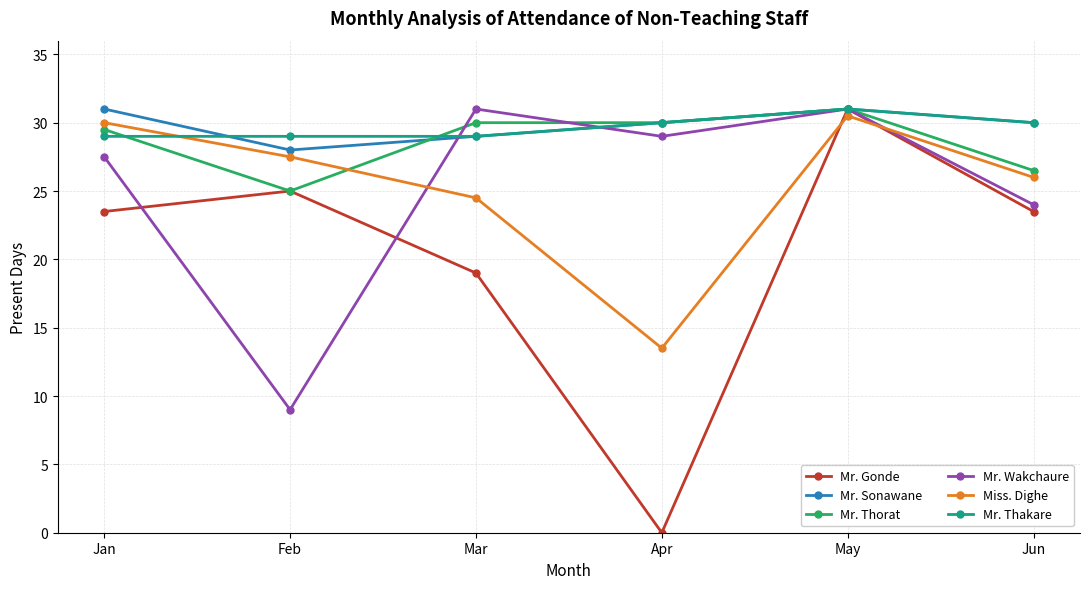

Reading left to right, transcribe all the data shown in this chart.

Mr. Gonde: Jan=23.5	Feb=25.0	Mar=19.0	Apr=0.0	May=31.0	Jun=23.5
Mr. Sonawane: Jan=31.0	Feb=28.0	Mar=29.0	Apr=30.0	May=31.0	Jun=30.0
Mr. Thorat: Jan=29.5	Feb=25.0	Mar=30.0	Apr=30.0	May=31.0	Jun=26.5
Mr. Wakchaure: Jan=27.5	Feb=9.0	Mar=31.0	Apr=29.0	May=31.0	Jun=24.0
Miss. Dighe: Jan=30.0	Feb=27.5	Mar=24.5	Apr=13.5	May=30.5	Jun=26.0
Mr. Thakare: Jan=29.0	Feb=29.0	Mar=29.0	Apr=30.0	May=31.0	Jun=30.0